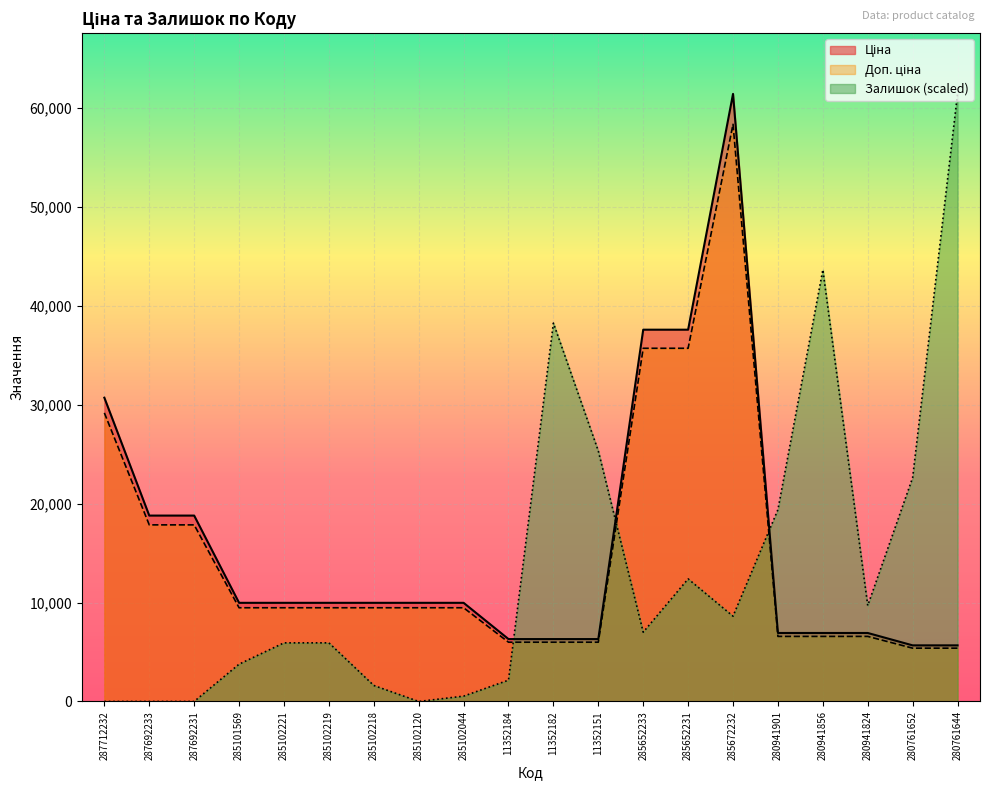

How many lines are shown in the chart?

3